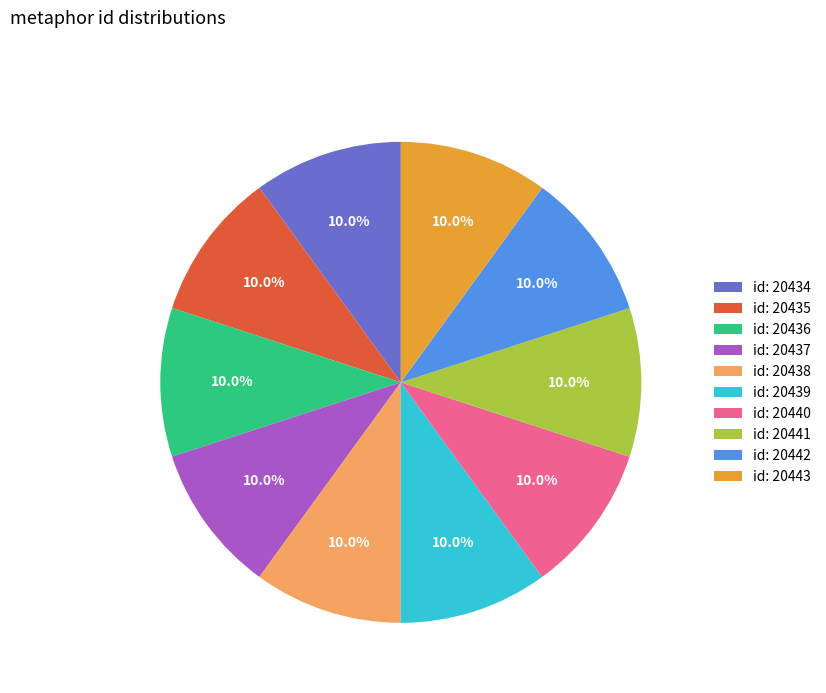

To the nearest percent, what is the average slice percentage?

10%